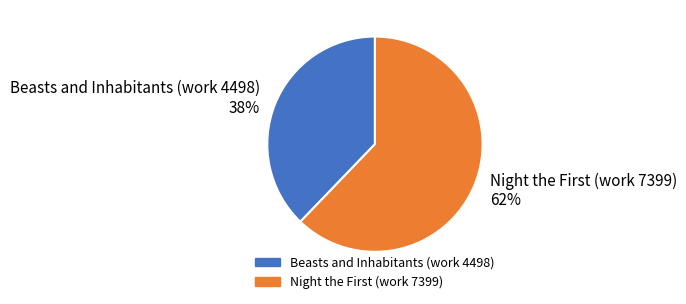

Is it true that Beasts and Inhabitants (work 4498) is 38% of the pie?

True